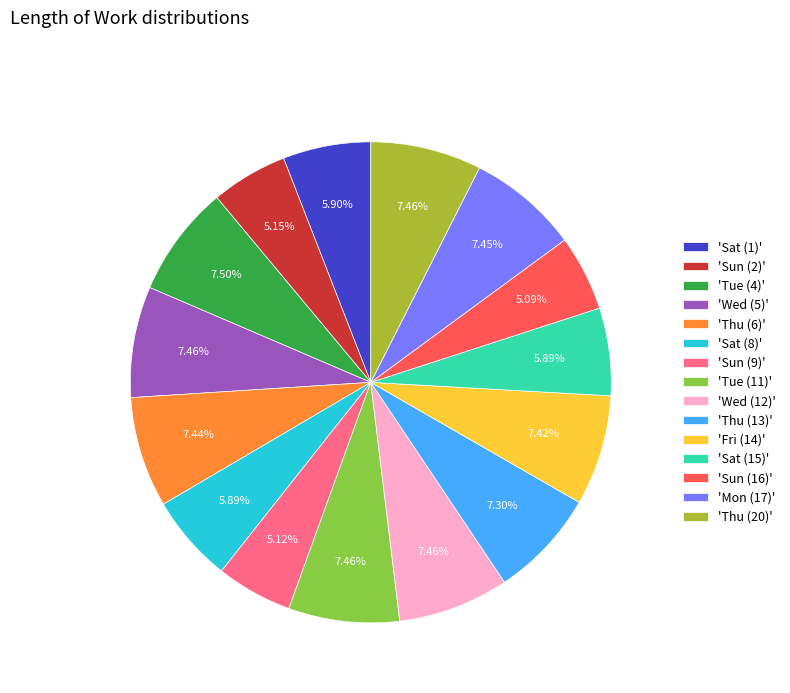

Does 'Wed (5)' represent more than half of the total?

No